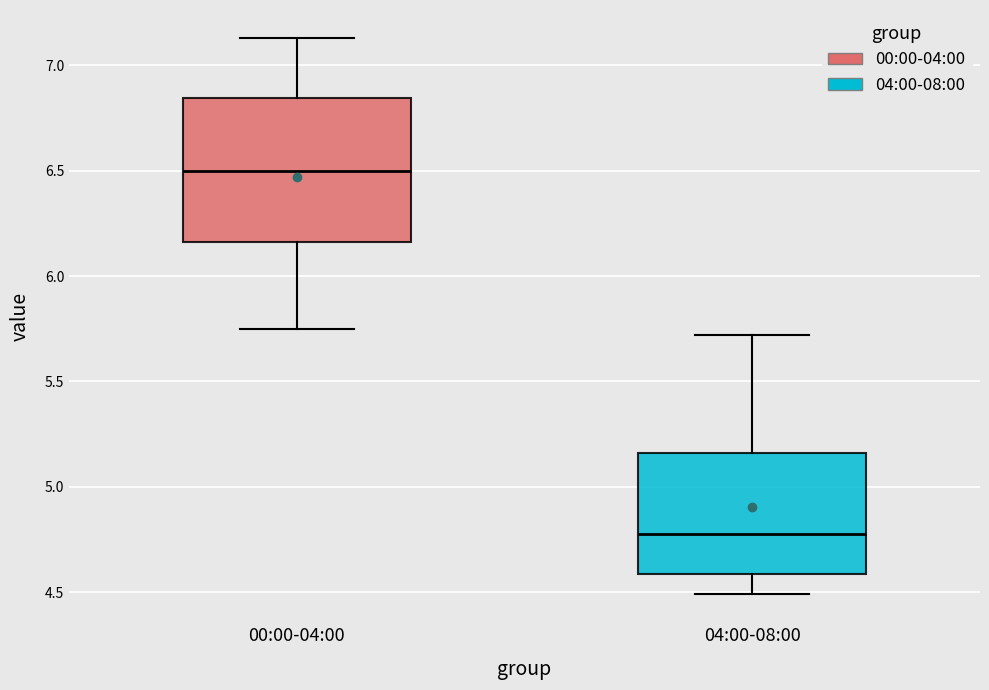

Where is the lower edge of the box for 04:00-08:00 on the y-axis? The values are not printed on the chart, so give them approximately, as read against the axis.

4.60